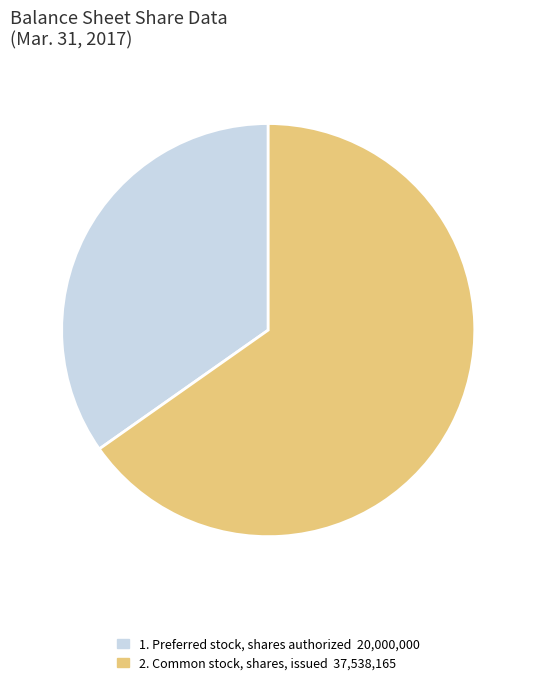

Count the number of slices in the pie.

2